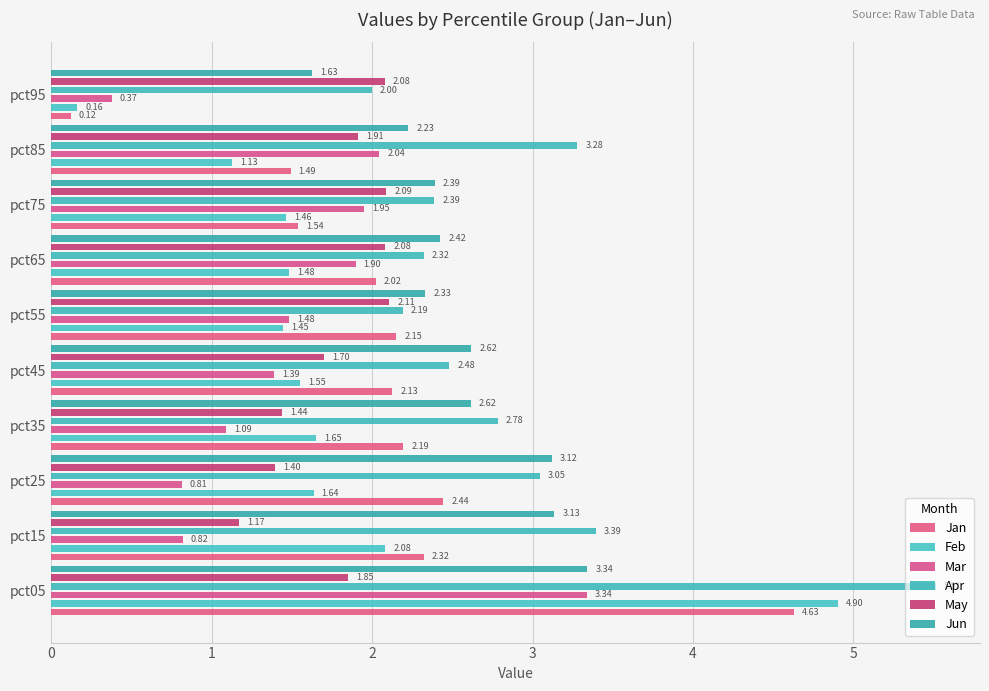

The May series shows 0.6 at pct15. True or false?

False